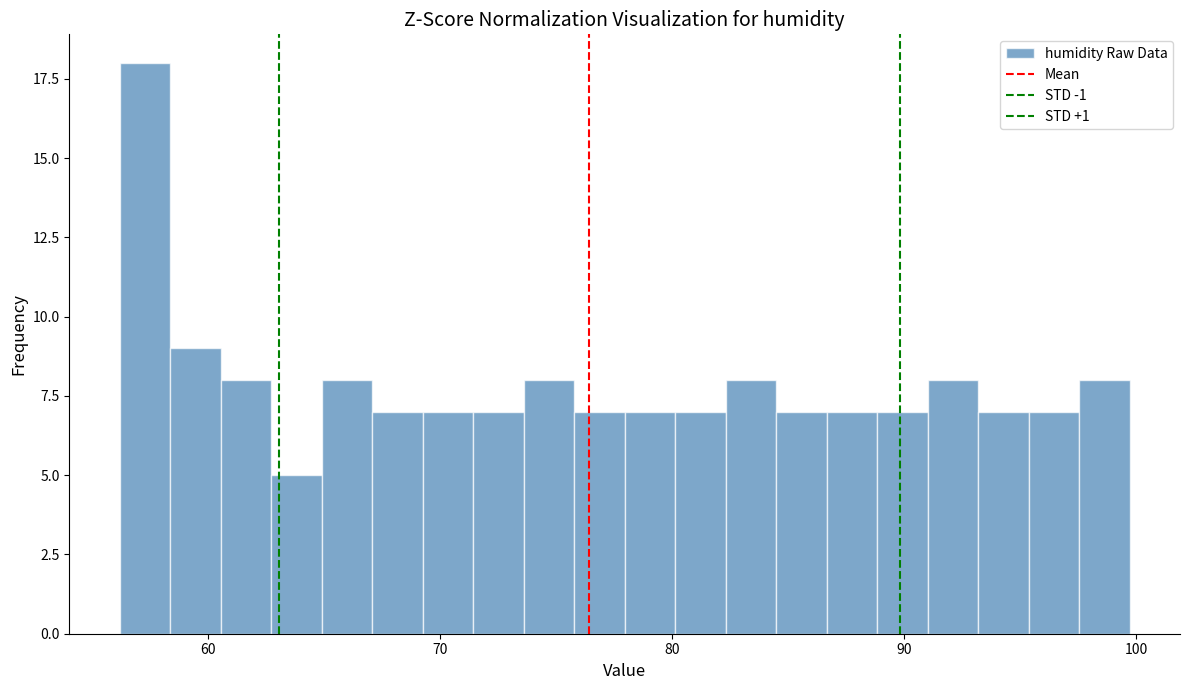

Around what value on the x-axis is the tallest bar? Give the approximate position of its centre, as read against the axis.

57